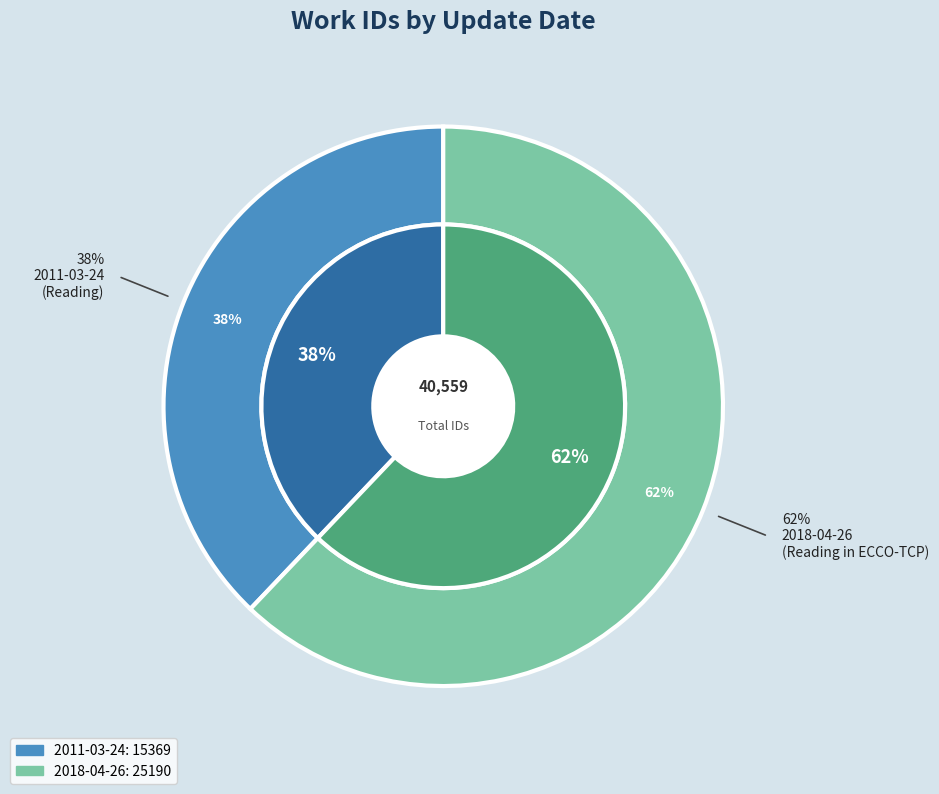

To the nearest percent, what is the combined percentage of 2011-03-24 and 2018-04-26?

100%